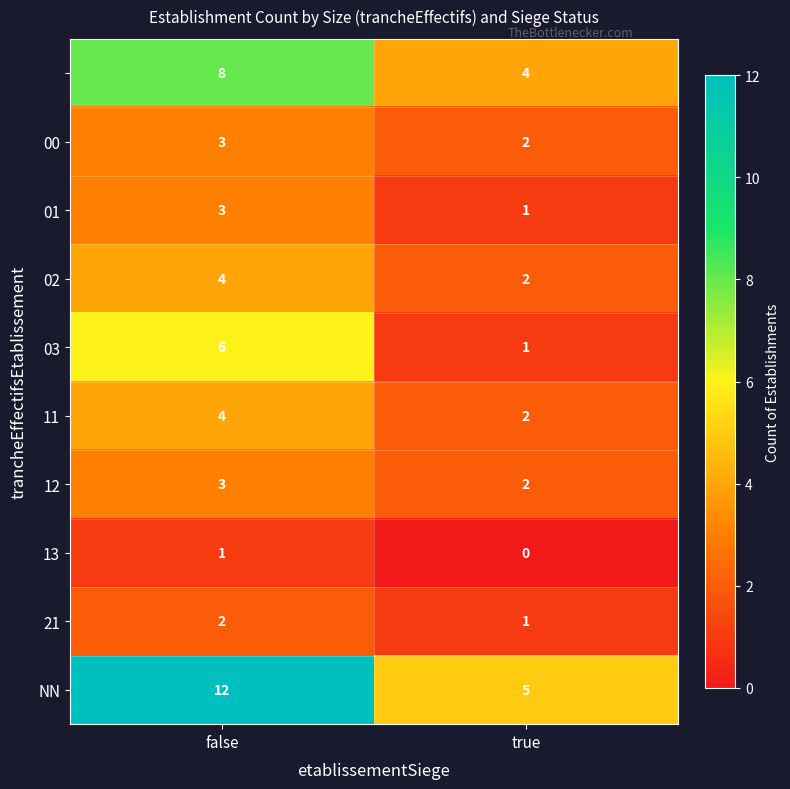

What is the difference between the highest and lowest values at false?

11